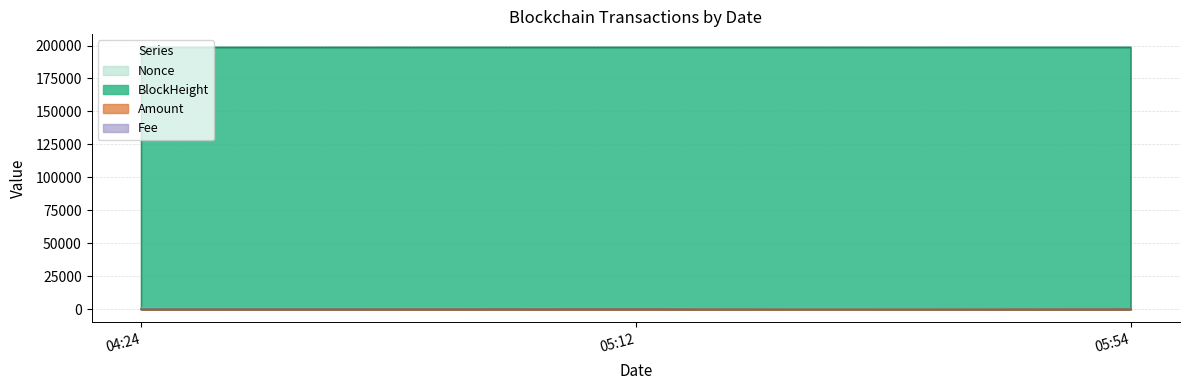

Is the value of Nonce at 05:12 greater than the value of Fee at 05:12?

Yes